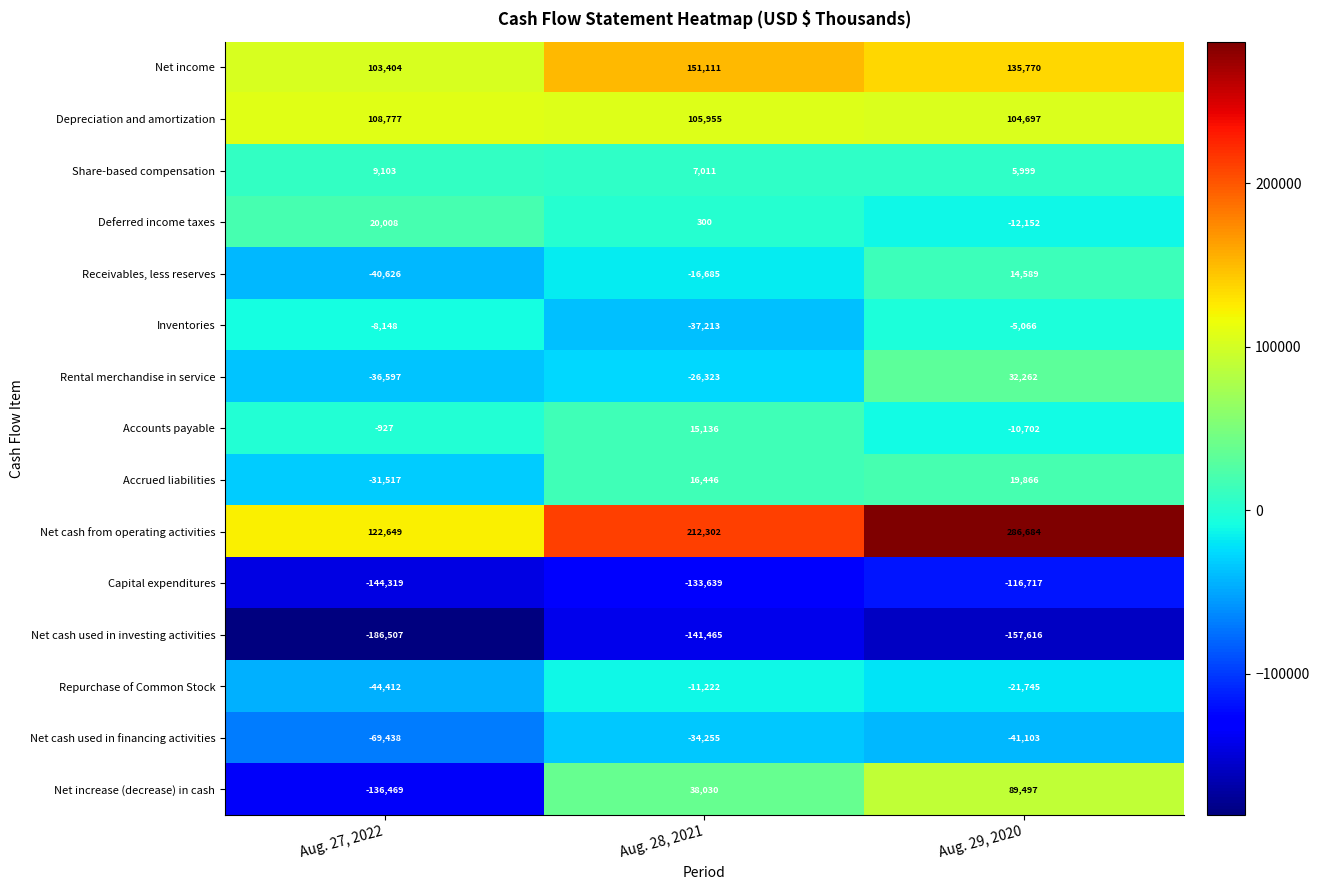

At which category is the sum across all series the highest?

Aug. 29, 2020